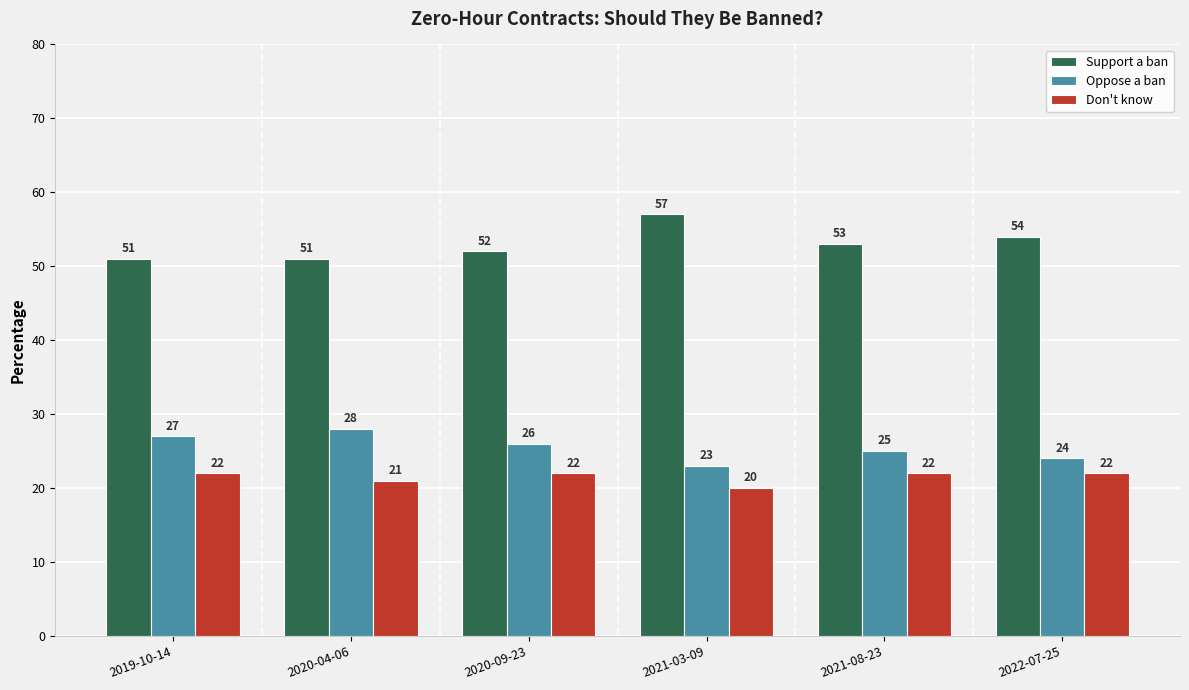

Reading left to right, extract all data points from this chart.

Support a ban: 51.0	51.0	52.0	57.0	53.0	54.0
Oppose a ban: 27.0	28.0	26.0	23.0	25.0	24.0
Don't know: 22.0	21.0	22.0	20.0	22.0	22.0